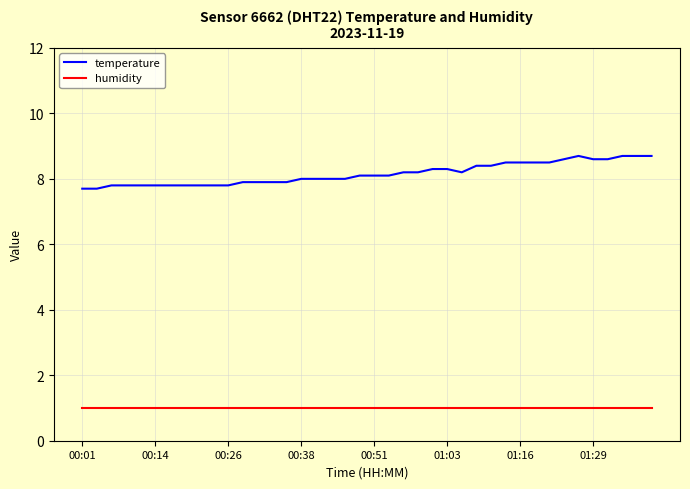

Which series has the largest total across all categories?

temperature